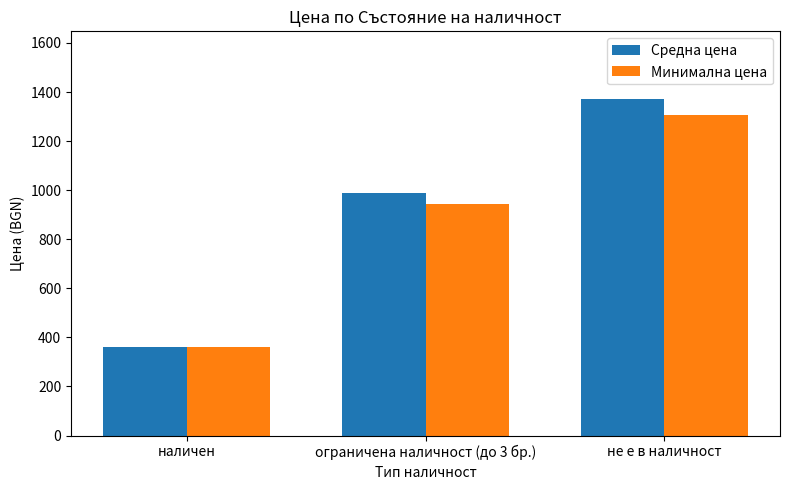

List the series in order of their peak value, lowest first.

Минимална цена, Средна цена